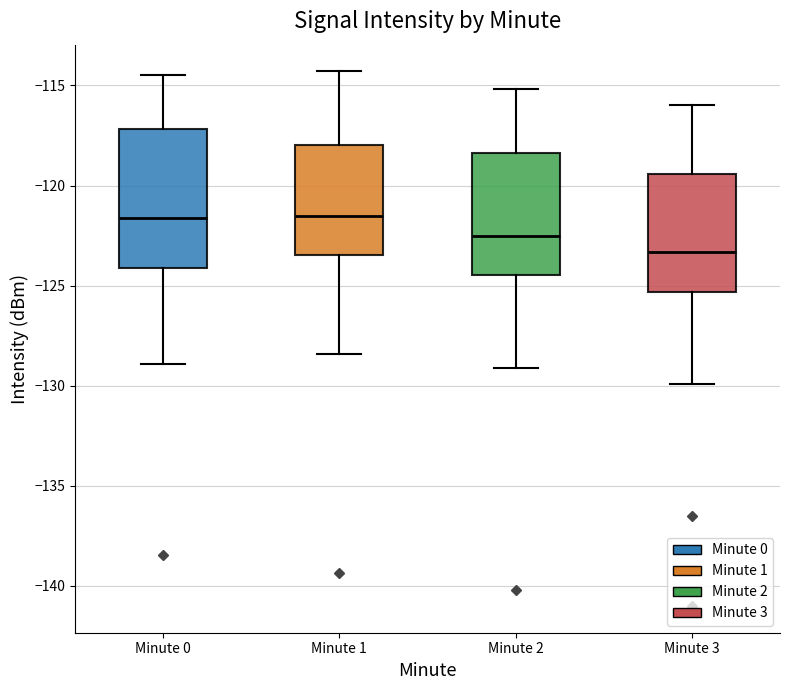

Where does the median line of the box for Minute 0 sit on the y-axis? The values are not printed on the chart, so give them approximately, as read against the axis.

-121.5